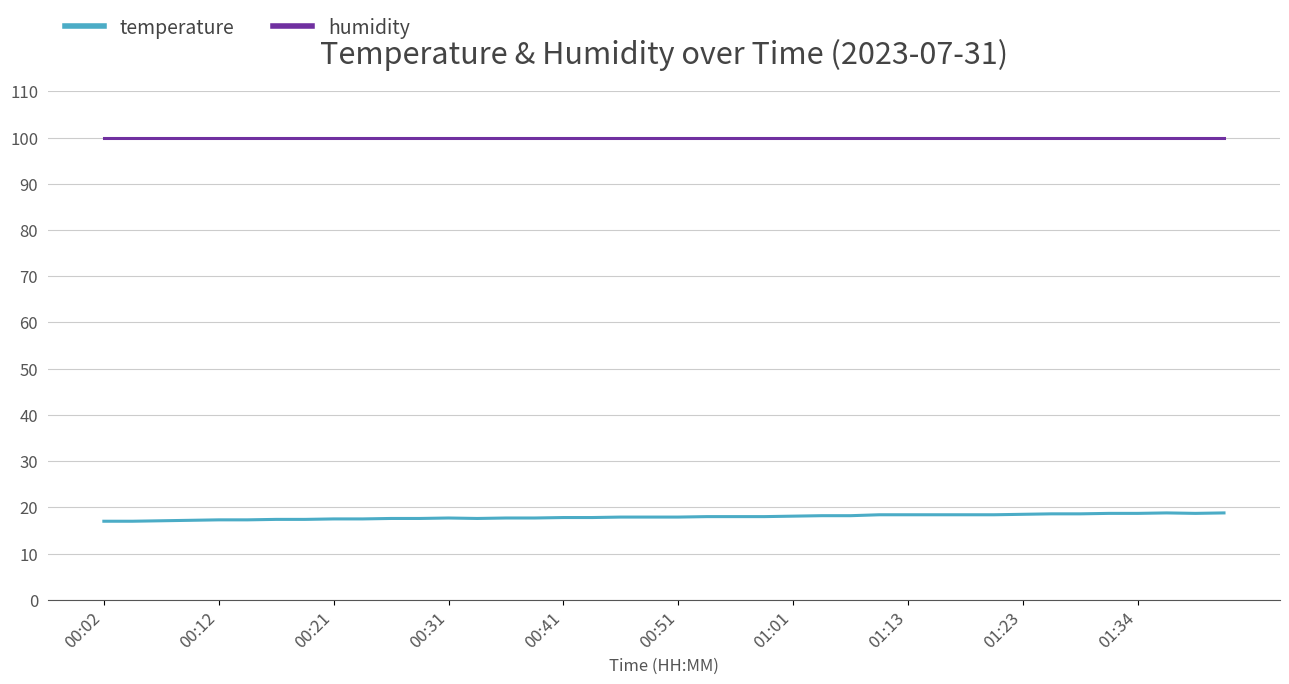

Which series has the largest total across all categories?

humidity